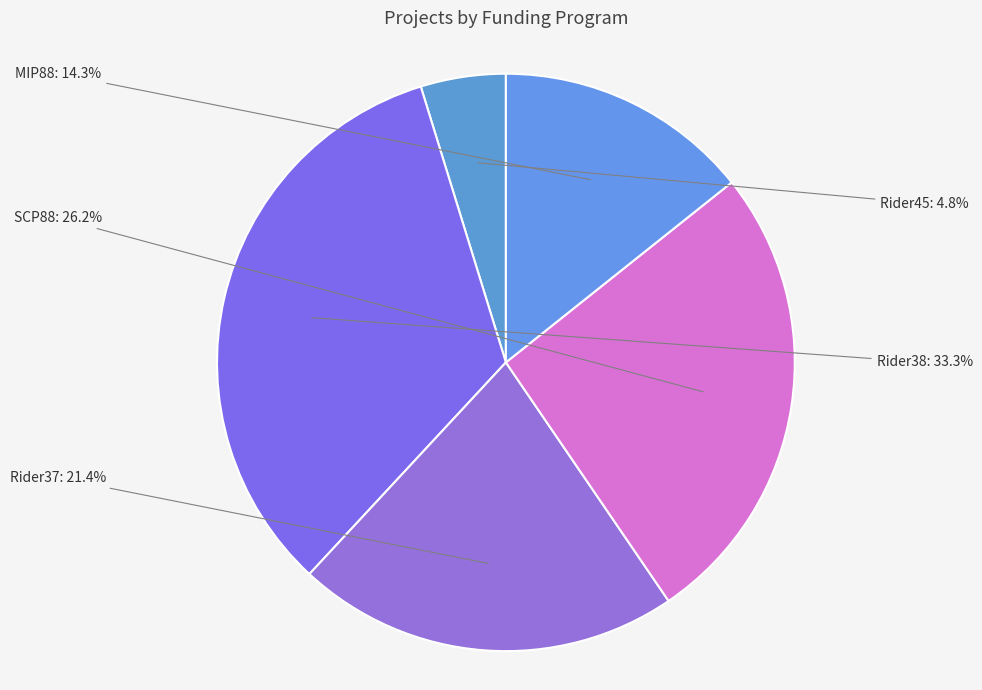

How many segments does this pie chart have?

5